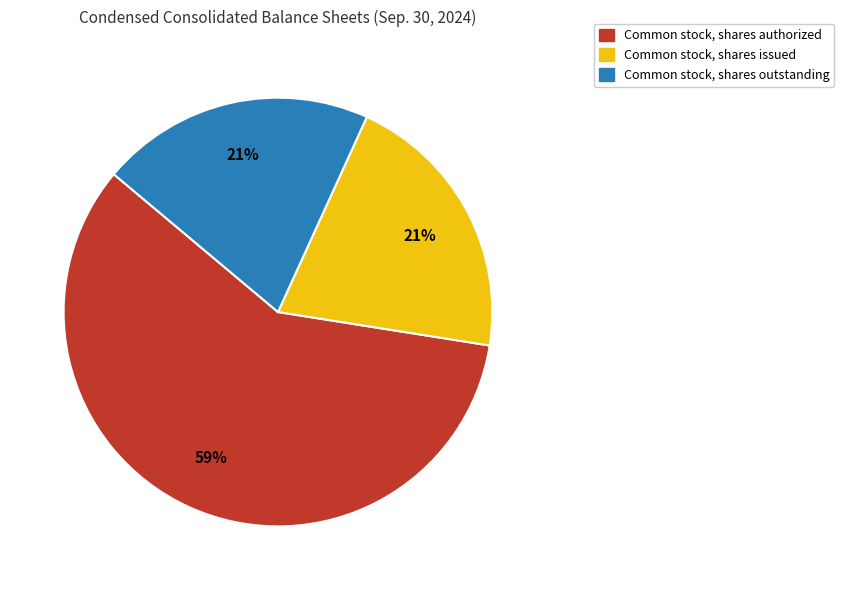

Between Common stock, shares authorized and Common stock, shares outstanding, which is larger?

Common stock, shares authorized